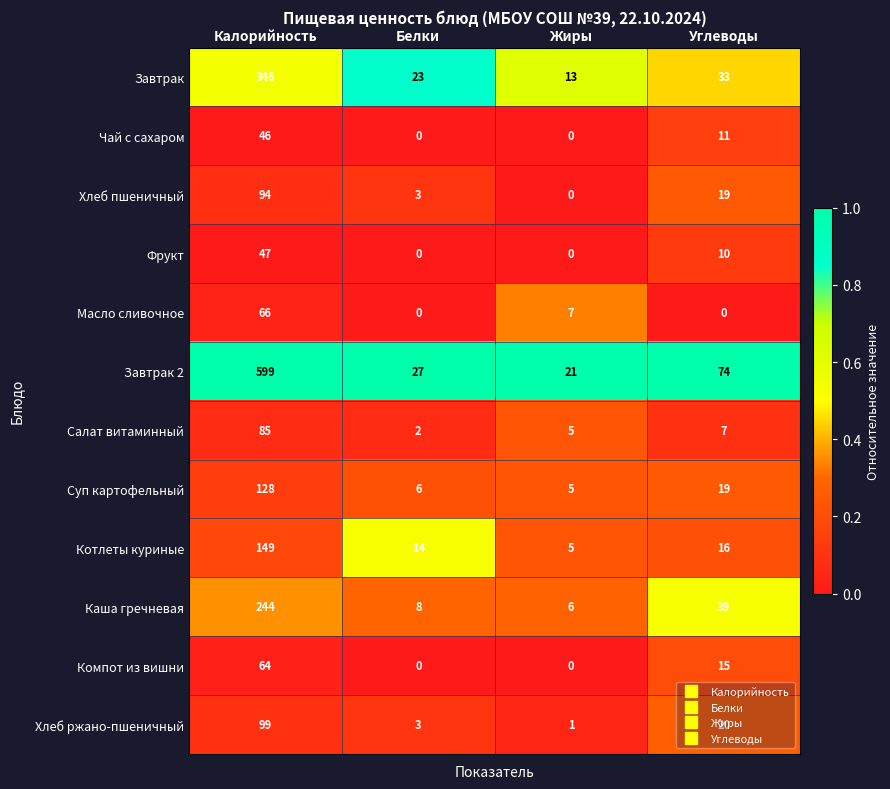

The Каша гречневая series shows 6 at Жиры. True or false?

True